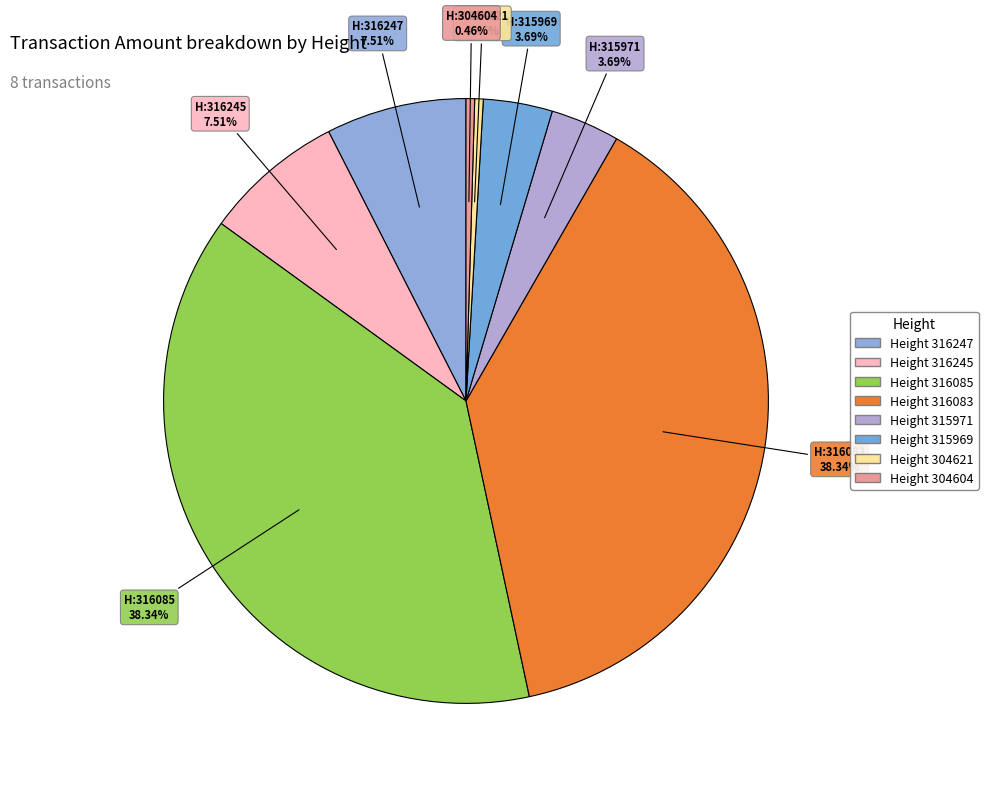

How many segments does this pie chart have?

8